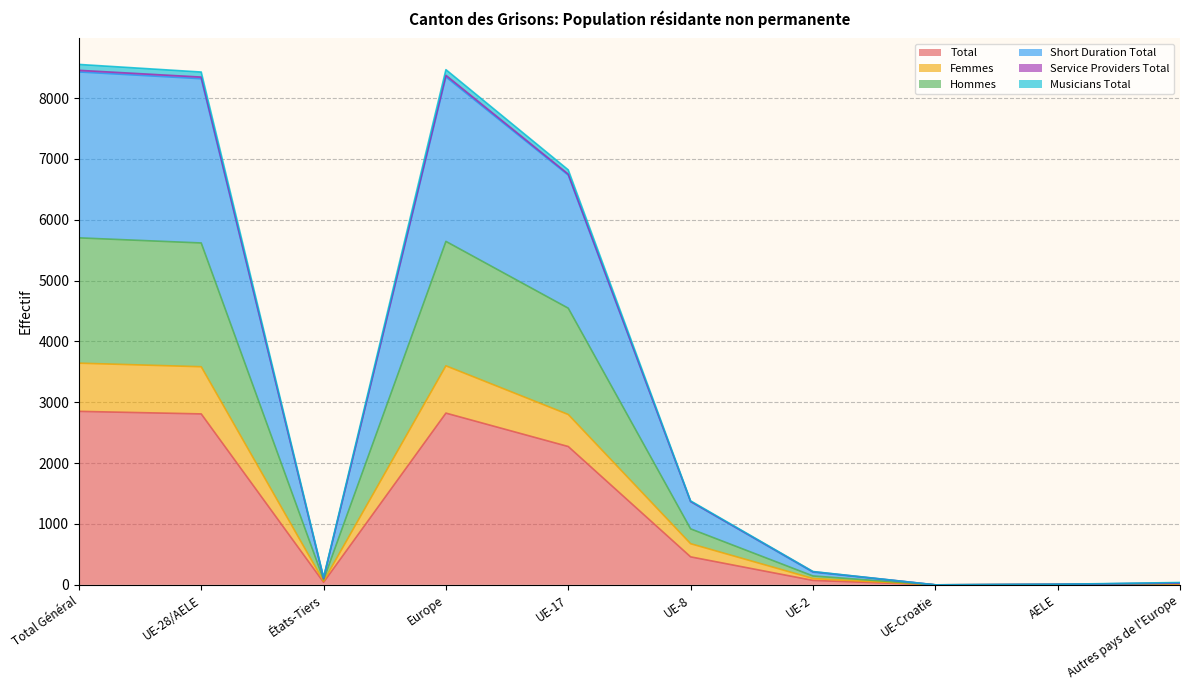

True or false: Femmes and Musicians Total cross at least once.

False